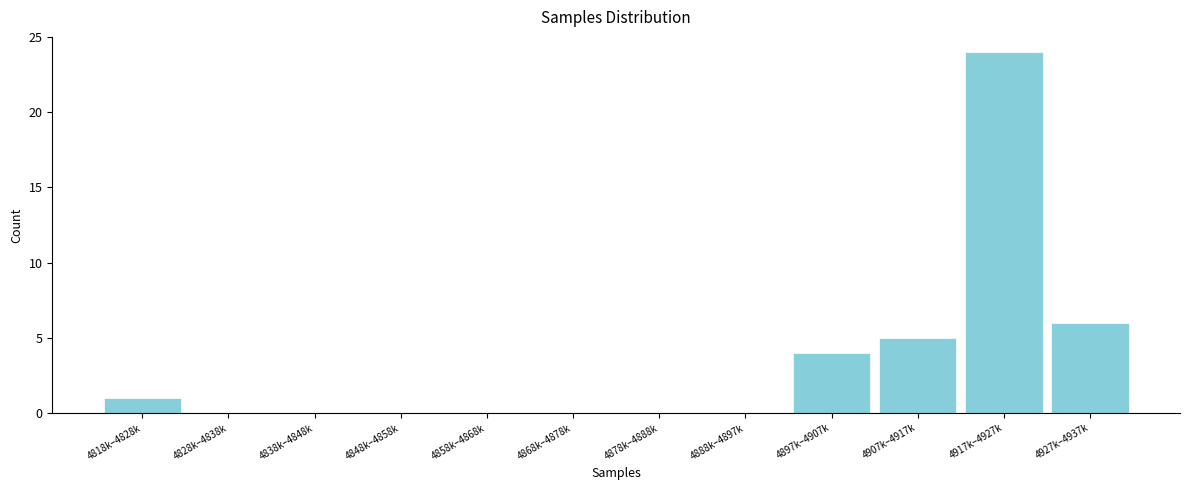

Reading left to right, extract all data points from this chart.

4818k–4828k=1	4828k–4838k=0	4838k–4848k=0	4848k–4858k=0	4858k–4868k=0	4868k–4878k=0	4878k–4888k=0	4888k–4897k=0	4897k–4907k=4	4907k–4917k=5	4917k–4927k=24	4927k–4937k=6